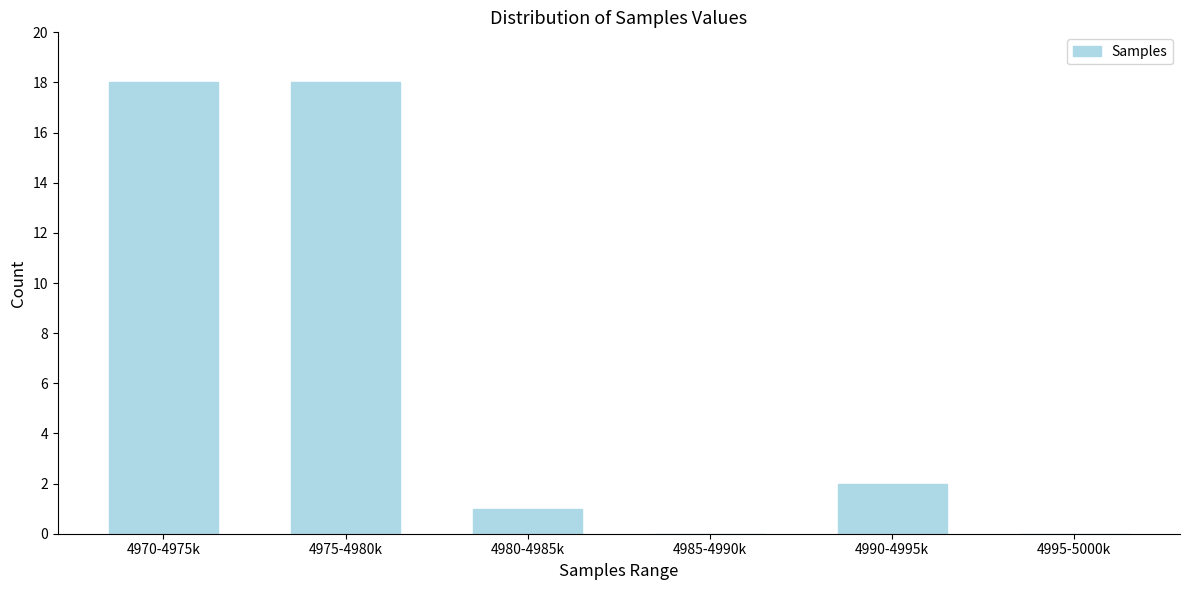

Reading right to left, extract all data points from this chart.

4995-5000k=0	4990-4995k=2	4985-4990k=0	4980-4985k=1	4975-4980k=18	4970-4975k=18